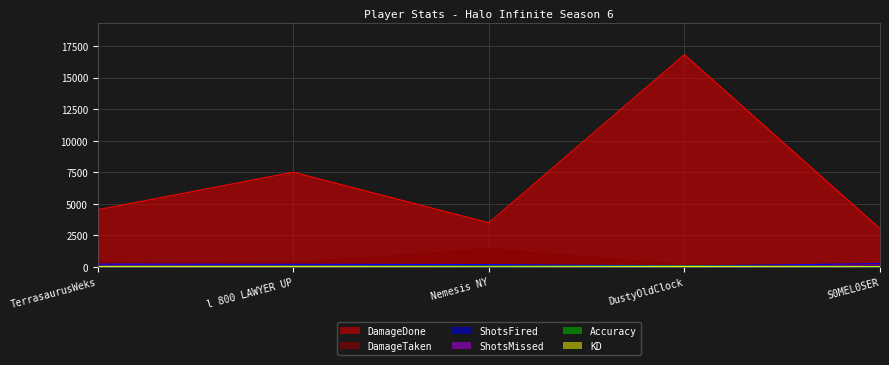

At which label is DamageDone closest to 9930?

l 800 LAWYER UP